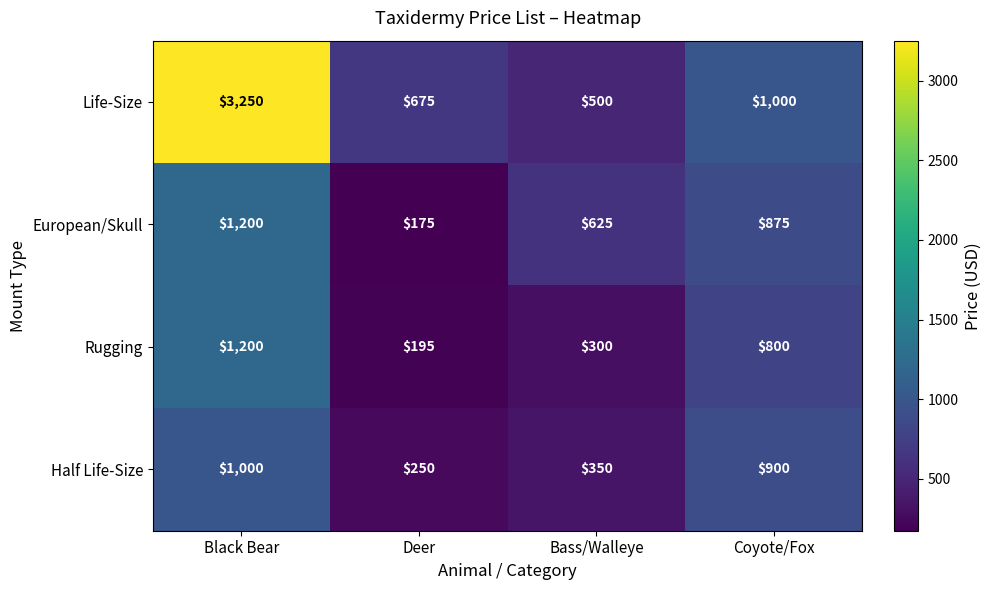

What is the total value across all series at Black Bear?

6650